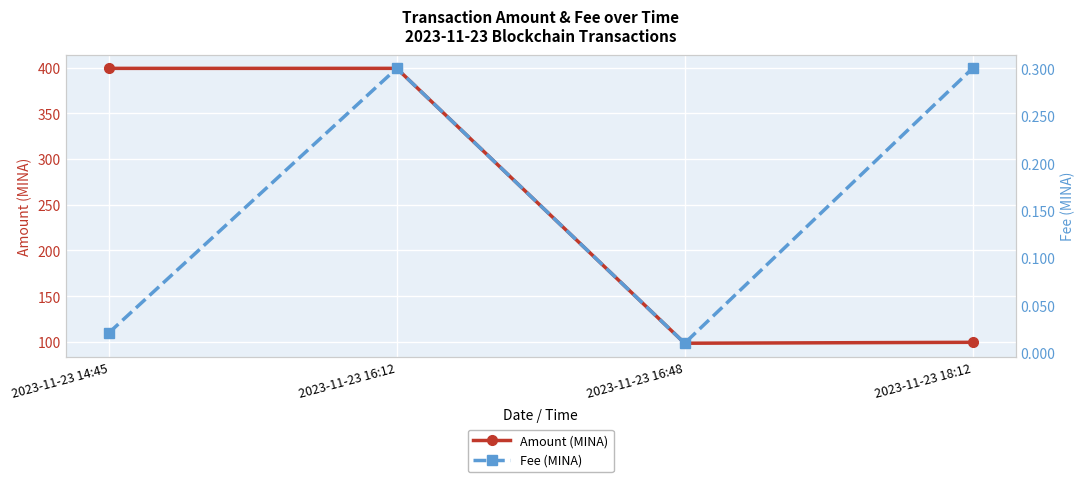

What is the average value of the Fee (MINA) series?

0.2